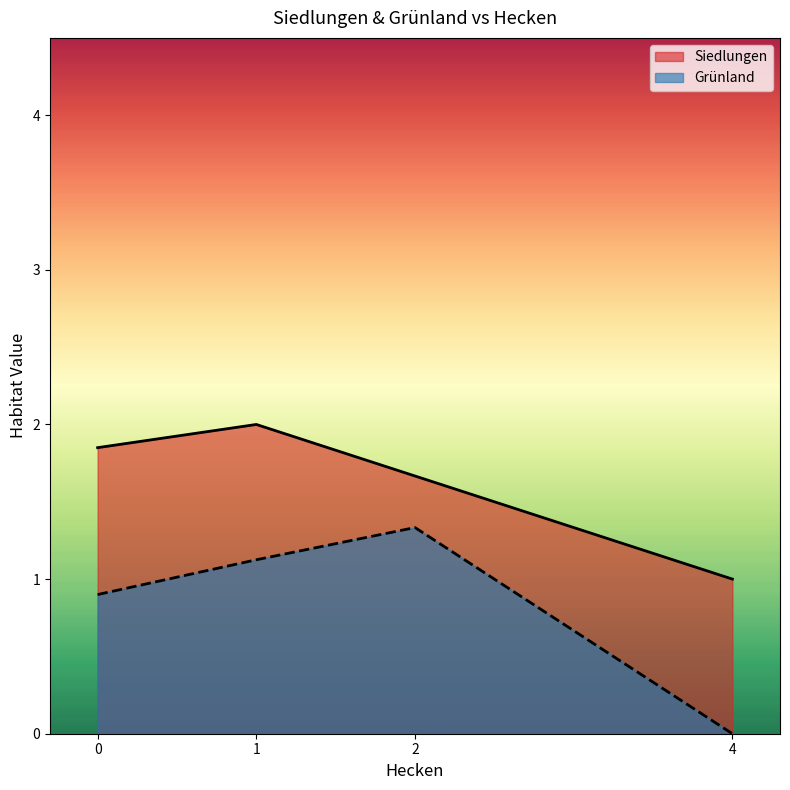

In Grünland, how many points are higher than both neighbors (excluding endpoints)?

1